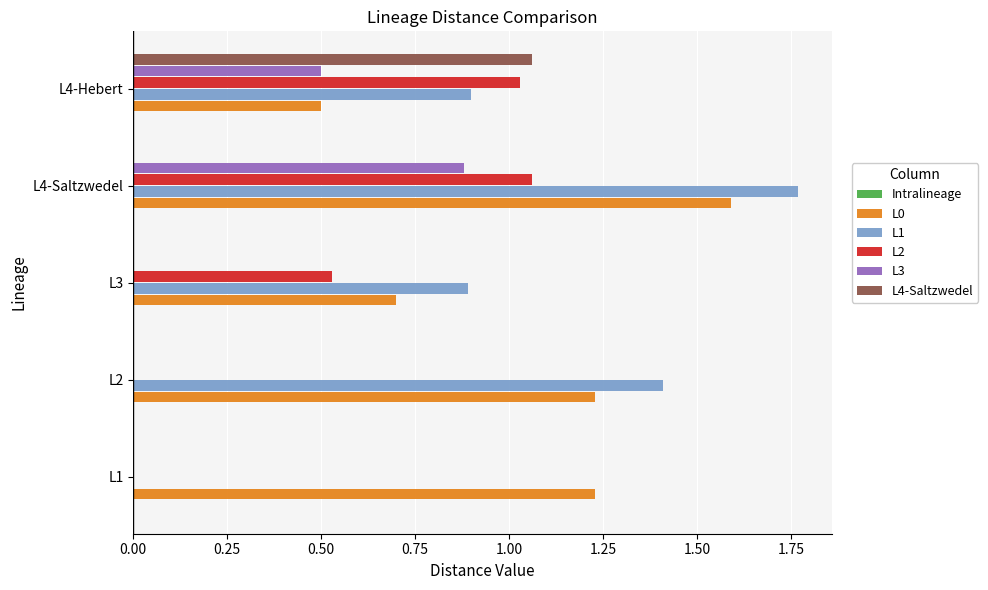

What is the sum of the L0 values at L4-Saltzwedel and L3?

2.3